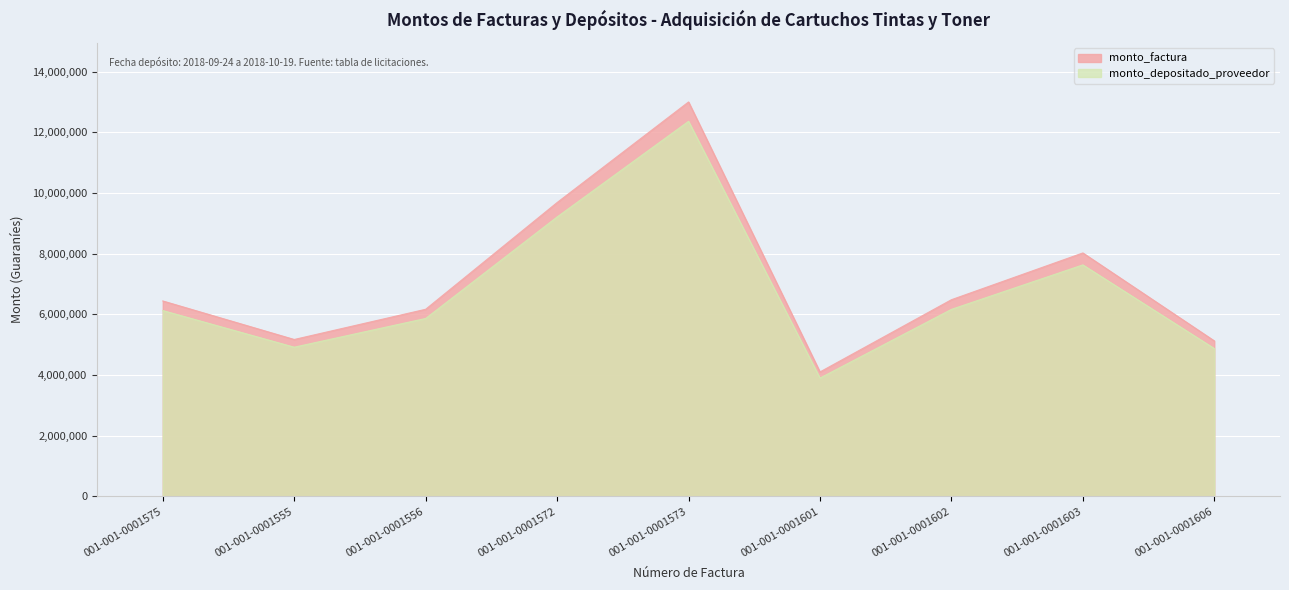

Does the chart display data point markers on the line(s)?

No